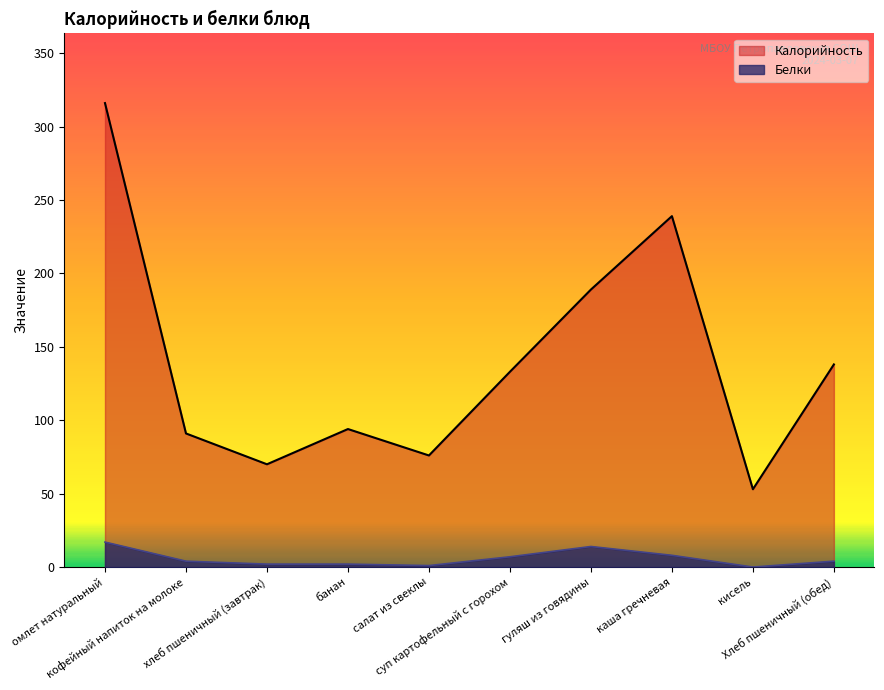

True or false: Белки has more than 2 points higher than both neighbors.

False